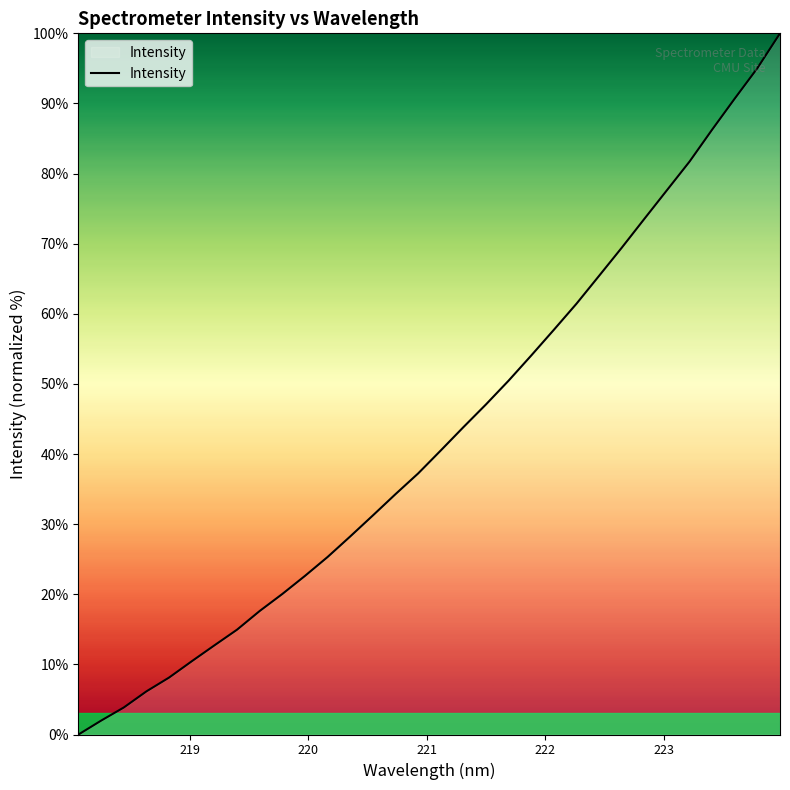

What is the greatest value displayed?

100.0